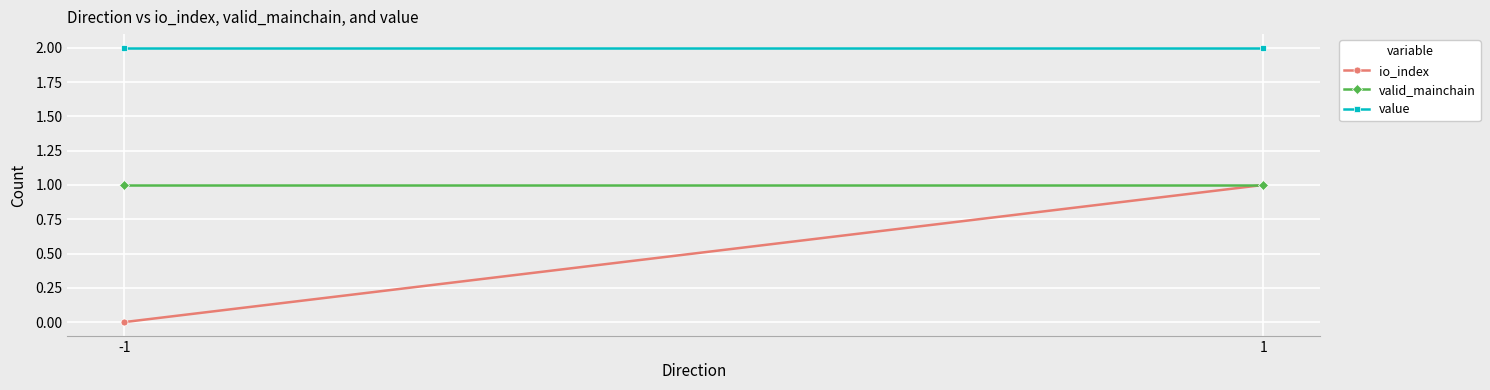

Reading left to right, what are all the values shown in this chart?

io_index: 0.0	1.0
valid_mainchain: 1.0	1.0
value: 2.0	2.0